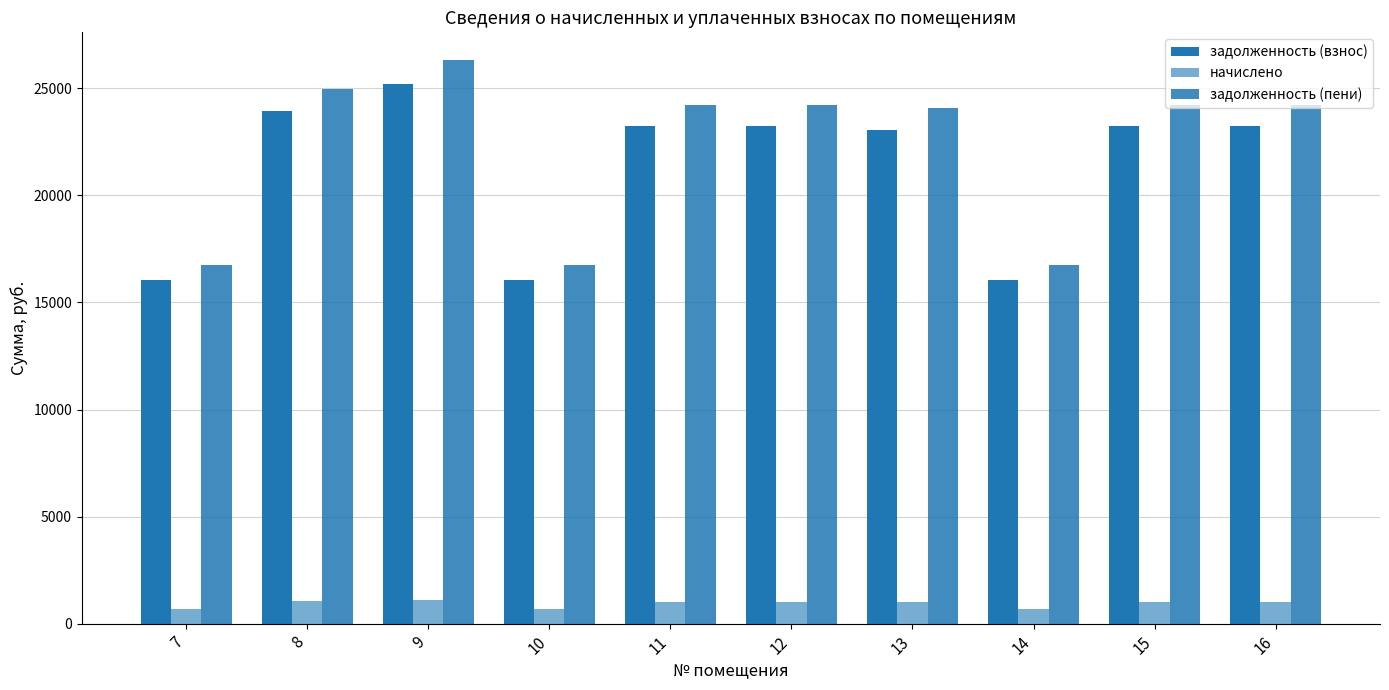

How many groups of bars are there?

10